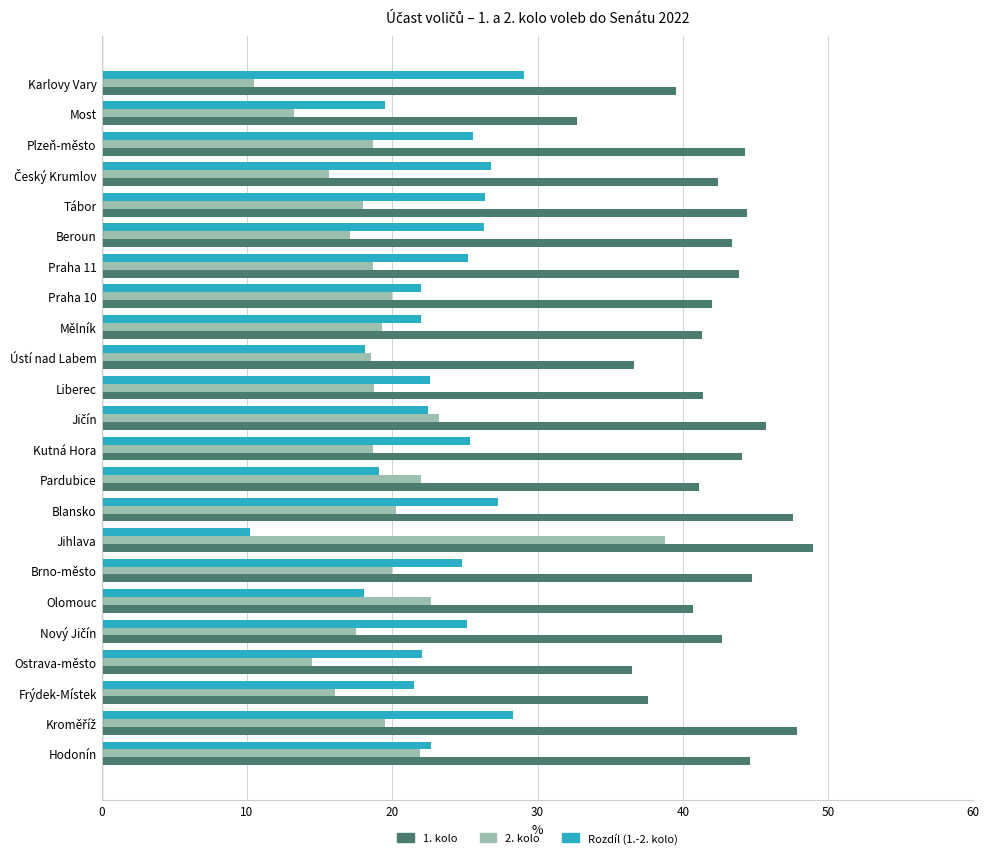

Rank the series by their maximum value, from lowest to highest.

Rozdíl (1.-2. kolo), 2. kolo, 1. kolo